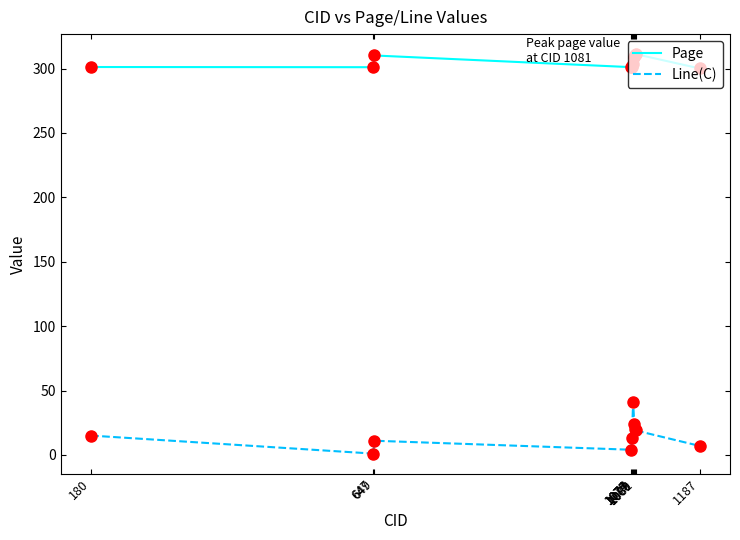

What is the spread (max minus min) of values at 647?

300.0